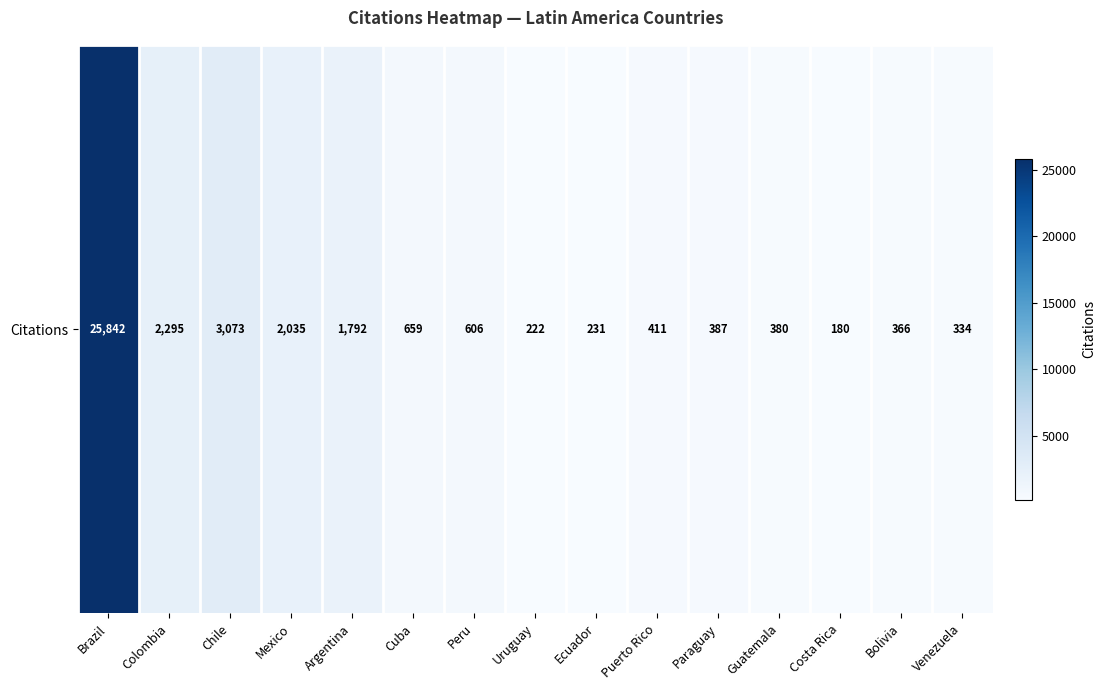

What is the sum of the values at Brazil and Chile?

28915